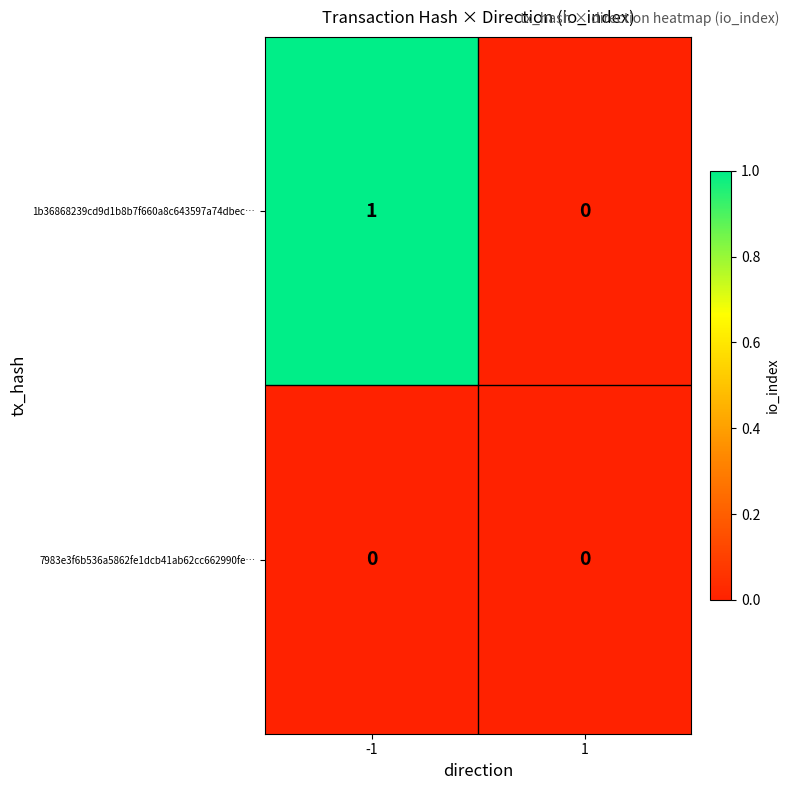

At which category is the sum across all series the highest?

-1